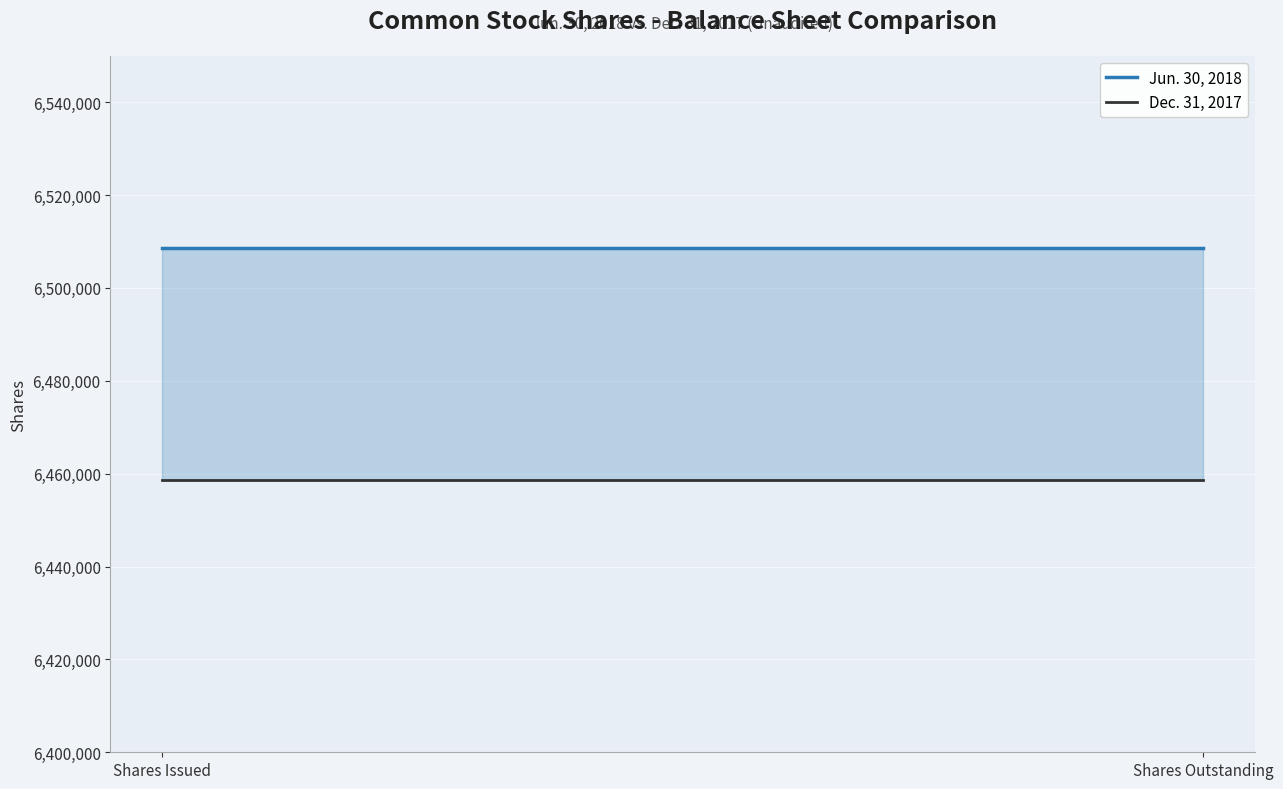

The Dec. 31, 2017 series shows 10601372 at Shares Outstanding. True or false?

False